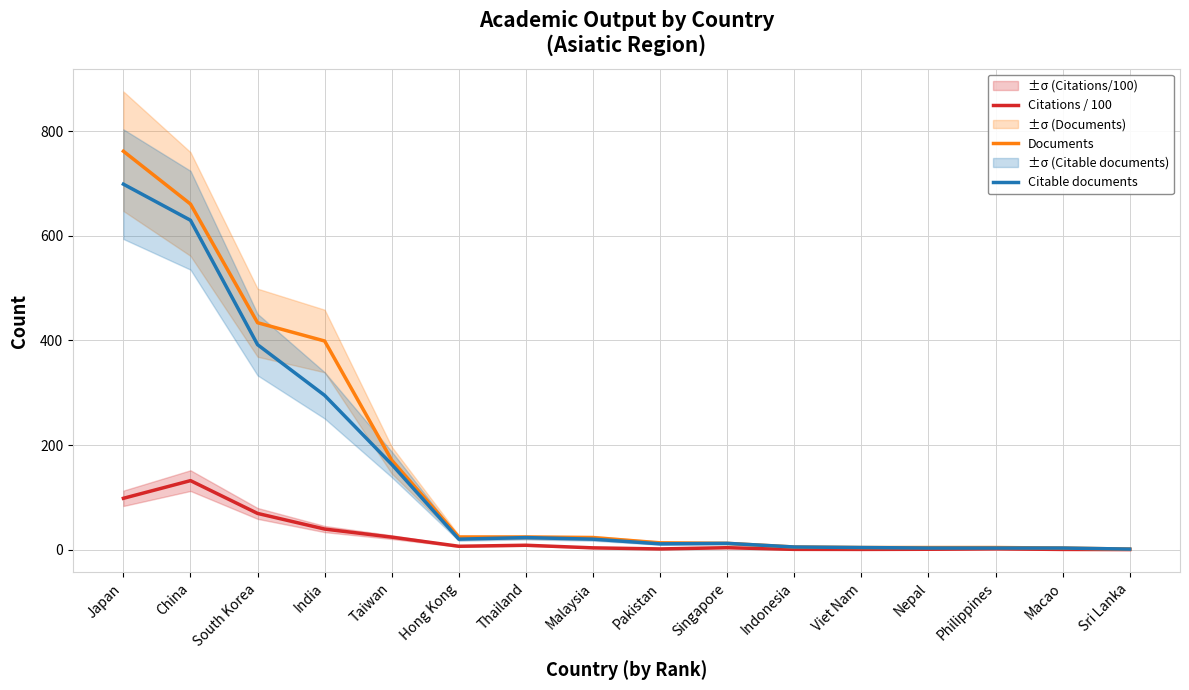

What is the approximate value of Citations / 100 at Japan?

98.1